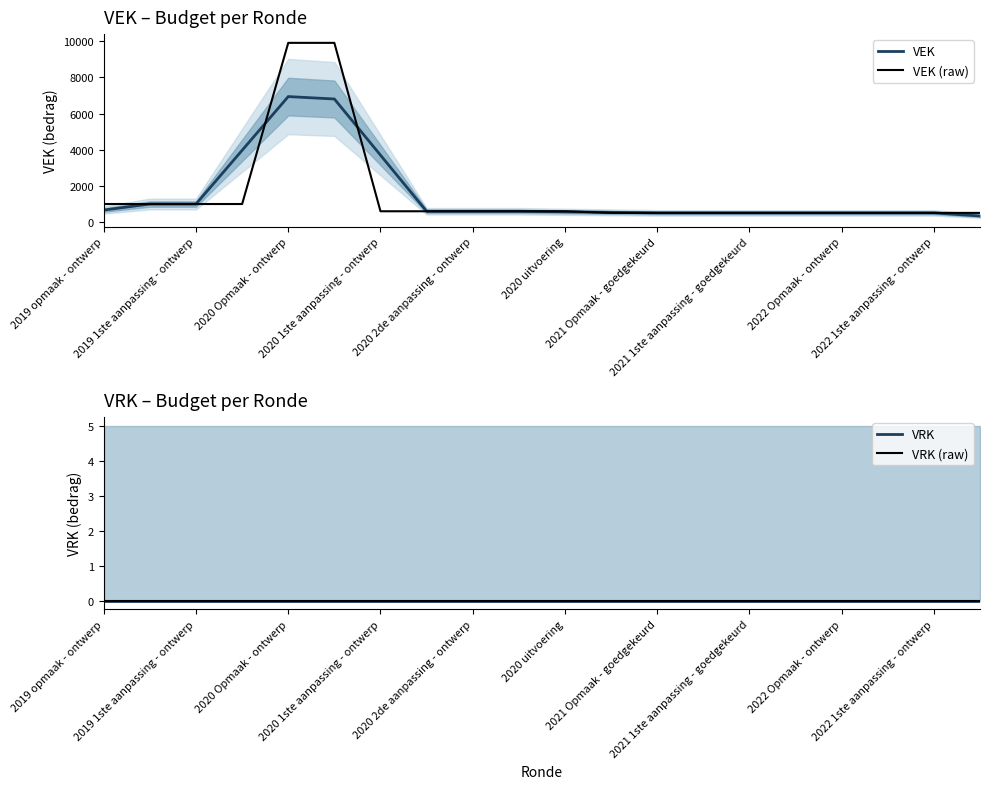

What is the difference between the maximum and minimum values in the VEK series?

6597.0